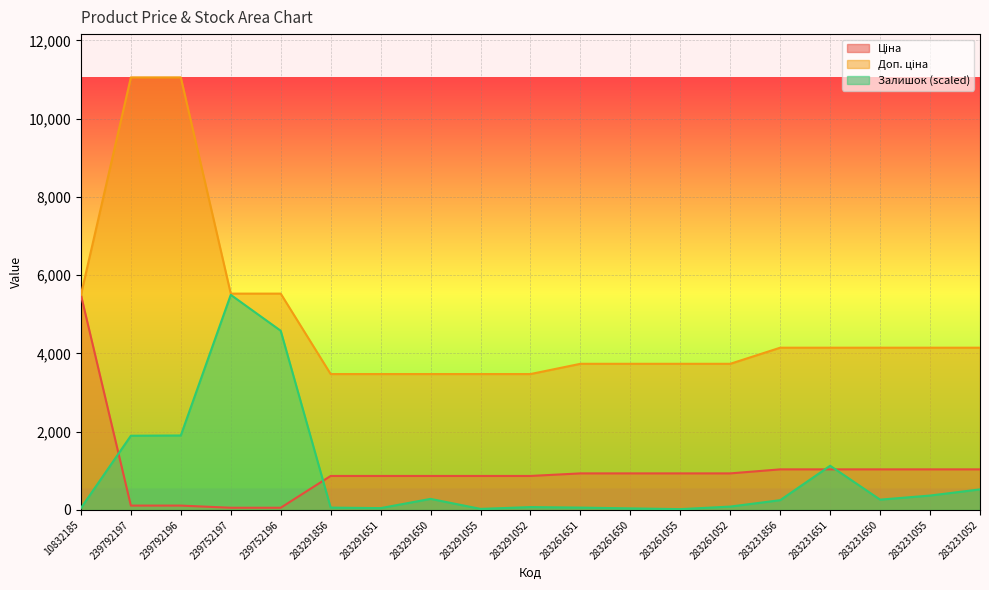

How many lines are shown in the chart?

3